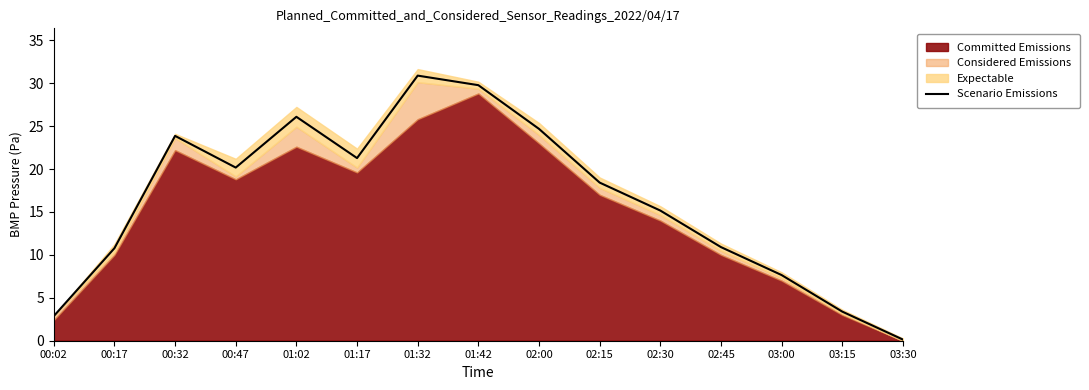

Count the number of values greater than 18.

8